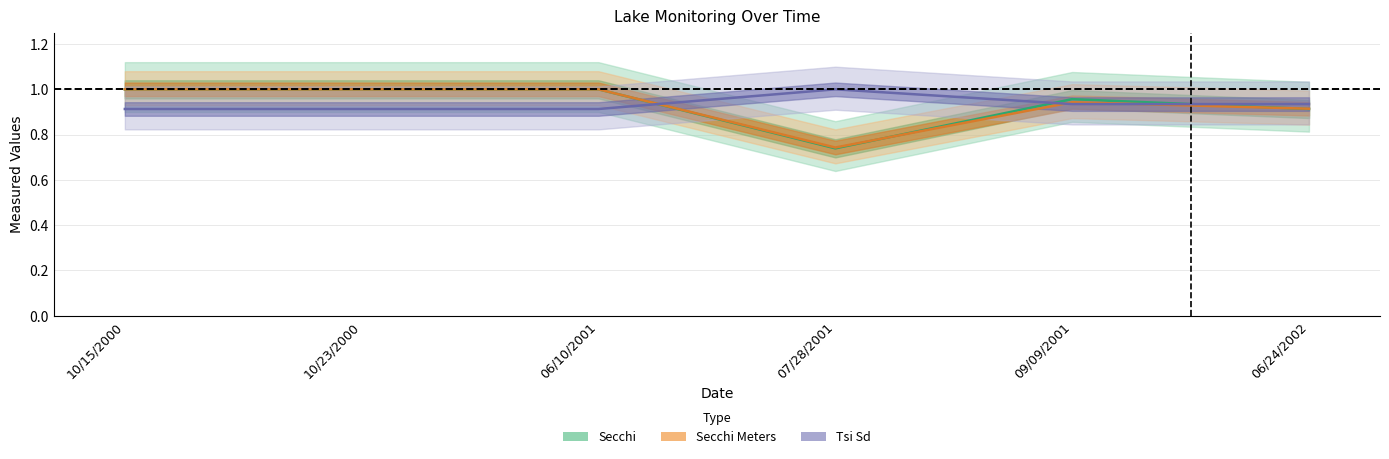

What value does the Secchi series have at 07/28/2001?

0.7